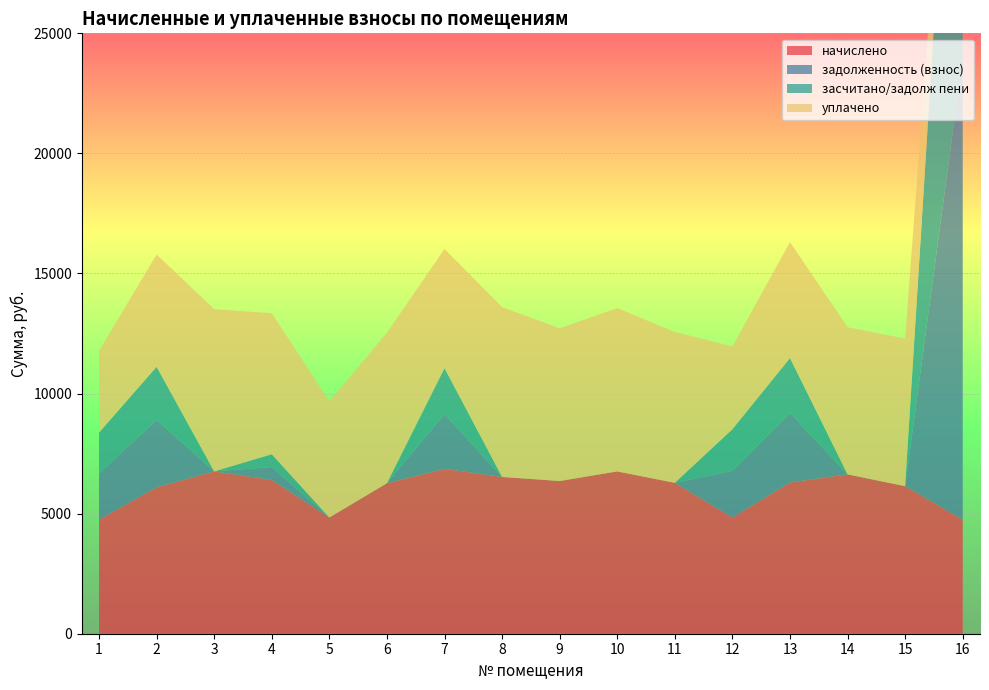

Reading left to right, list all the values displayed in this chart.

начислено: 1=4746.2	2=6097.9	3=6758.4	4=6405.1	5=4838.4	6=6266.9	7=6865.9	8=6528.0	9=6359.0	10=6758.4	11=6282.2	12=4838.4	13=6297.6	14=6635.5	15=6144.0	16=4746.2
задолженность (взнос): 1=1926.5	2=2807.2	3=0.0	4=533.8	5=0.0	6=0.0	7=2288.6	8=0.0	9=0.0	10=0.0	11=0.0	12=1943.4	13=2899.1	14=0.0	15=0.0	16=19246.5
засчитано/задолж пени: 1=1700.5	2=2210.4	3=0.0	4=533.8	5=0.0	6=0.0	7=1905.1	8=0.0	9=0.0	10=0.0	11=0.0	12=1731.9	13=2282.8	14=0.0	15=0.0	16=20433.1
уплачено: 1=3400.1	2=4674.8	3=6758.4	4=5871.4	5=4838.4	6=6266.9	7=4960.8	8=7072.0	9=6359.0	10=6800.0	11=6281.5	12=3447.2	13=4827.9	14=6125.8	15=6144.0	16=0.0